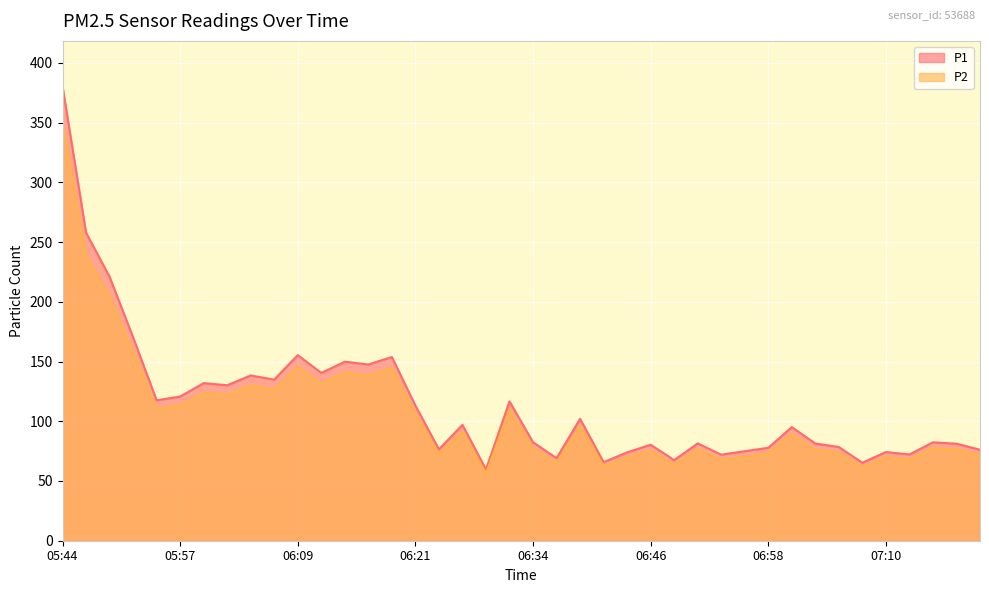

What is the total value across all series at 05:44?

731.3